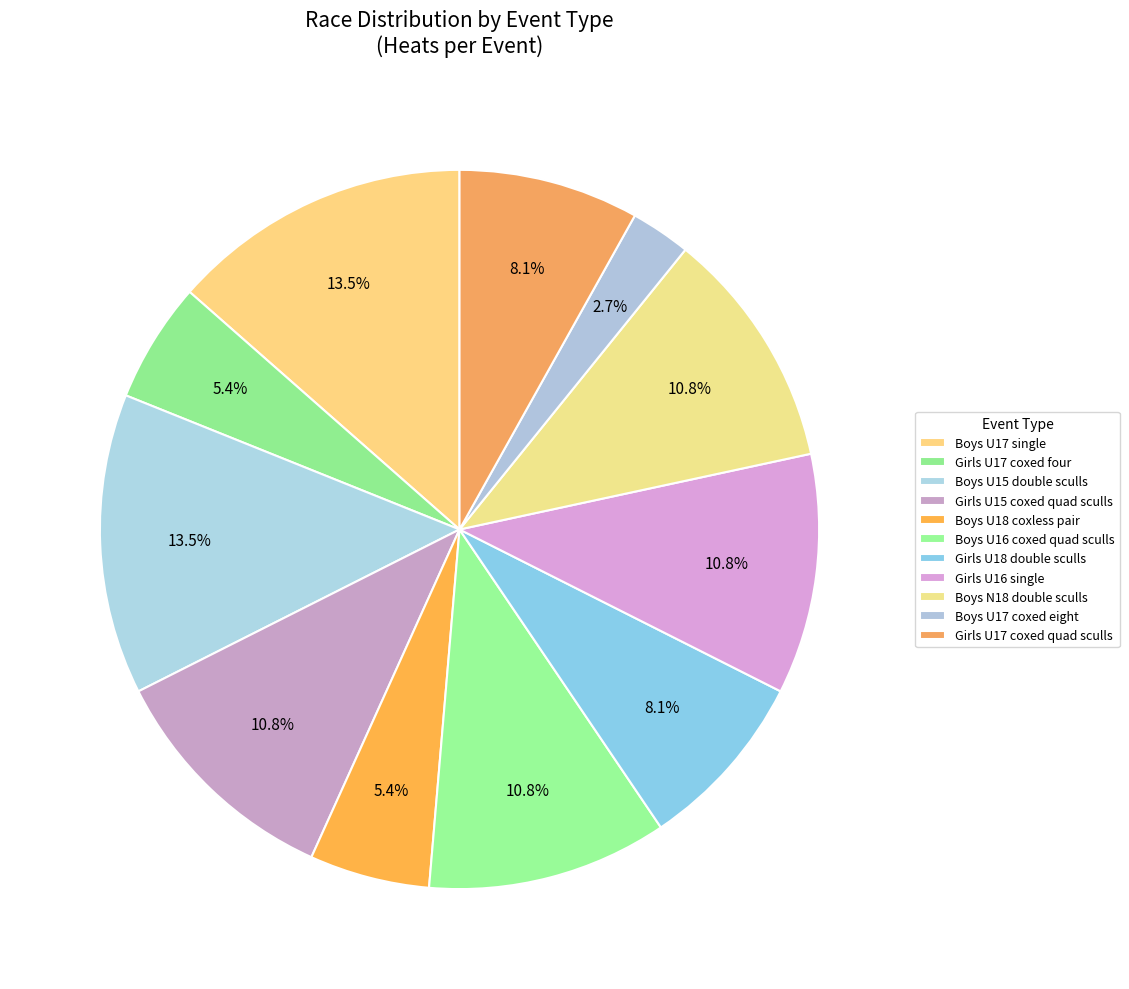

True or false: Boys U16 coxed quad sculls accounts for 3% of the total.

False